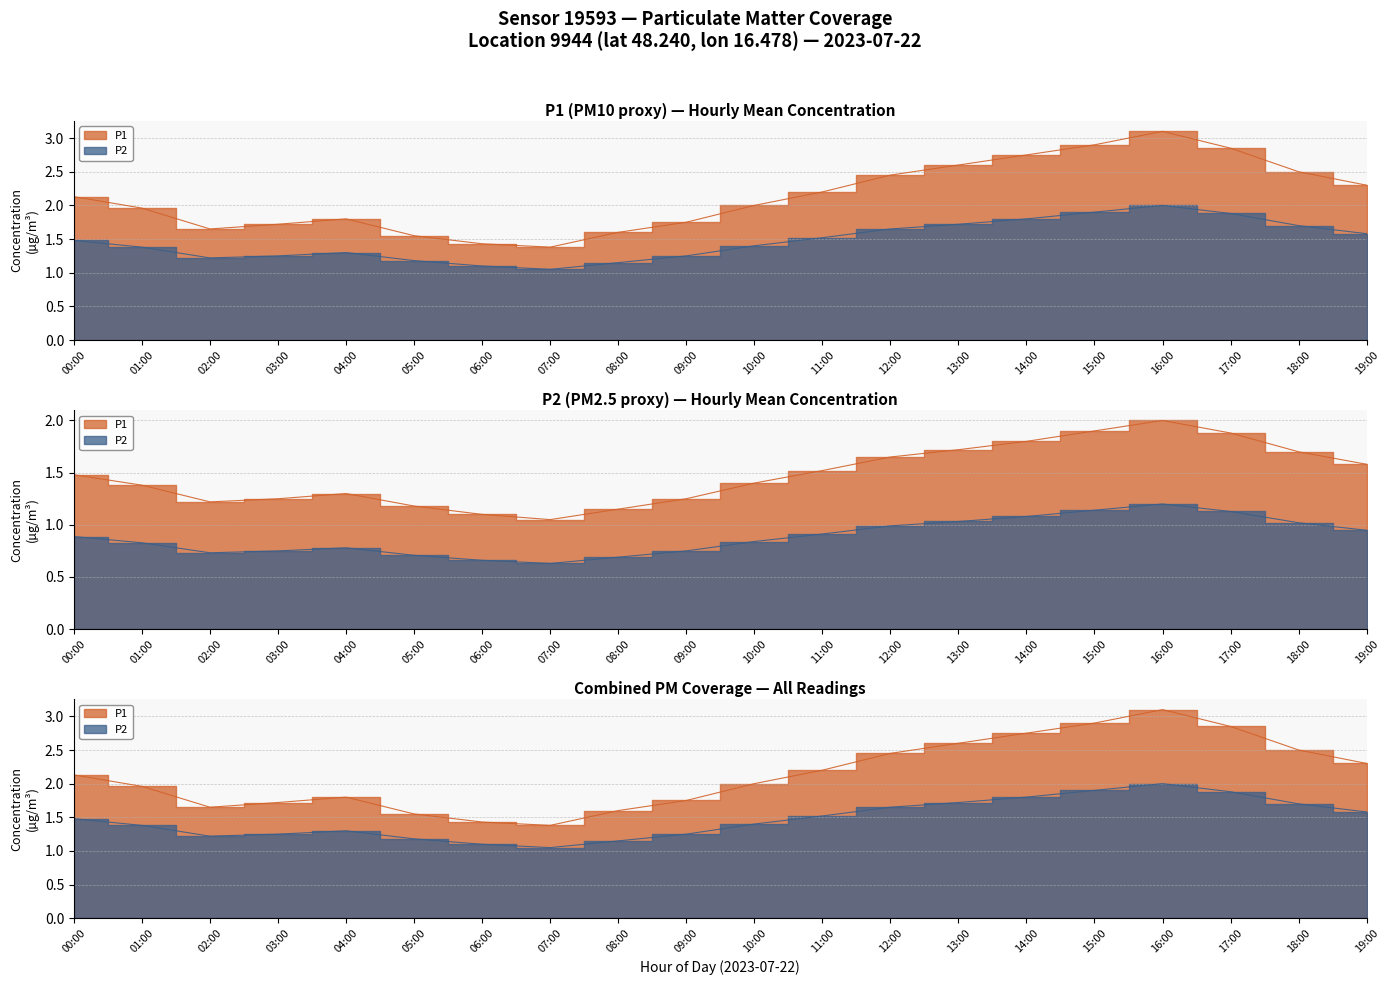

Reading right to left, list all the values displayed in this chart.

P1: 19:00=2.3	18:00=2.5	17:00=2.9	16:00=3.1	15:00=2.9	14:00=2.8	13:00=2.6	12:00=2.5	11:00=2.2	10:00=2.0	09:00=1.8	08:00=1.6	07:00=1.4	06:00=1.4	05:00=1.6	04:00=1.8	03:00=1.7	02:00=1.6	01:00=2.0	00:00=2.1
P2: 19:00=1.6	18:00=1.7	17:00=1.9	16:00=2.0	15:00=1.9	14:00=1.8	13:00=1.7	12:00=1.6	11:00=1.5	10:00=1.4	09:00=1.2	08:00=1.1	07:00=1.1	06:00=1.1	05:00=1.2	04:00=1.3	03:00=1.2	02:00=1.2	01:00=1.4	00:00=1.5